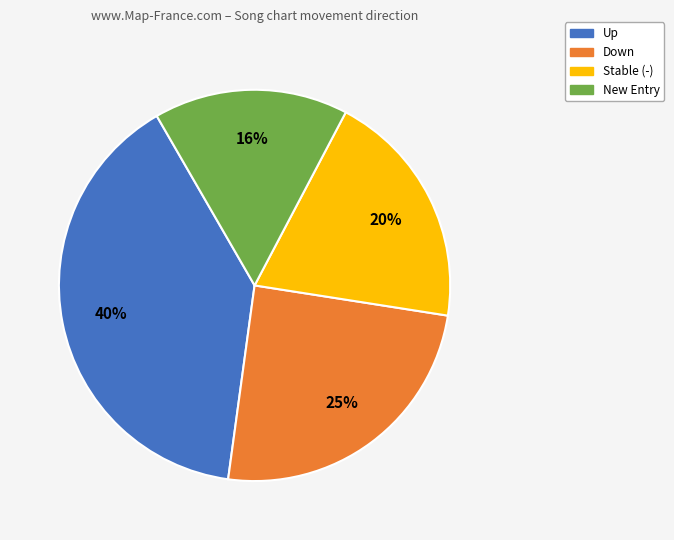

Does any single category account for the majority?

No